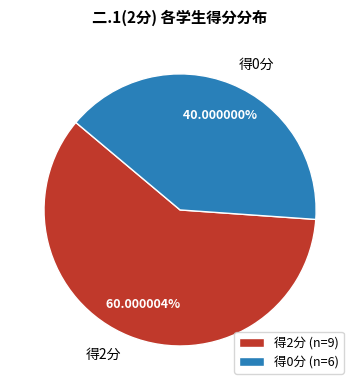

What is the ratio of the value at 得0分 to the value at 得2分?

0.7